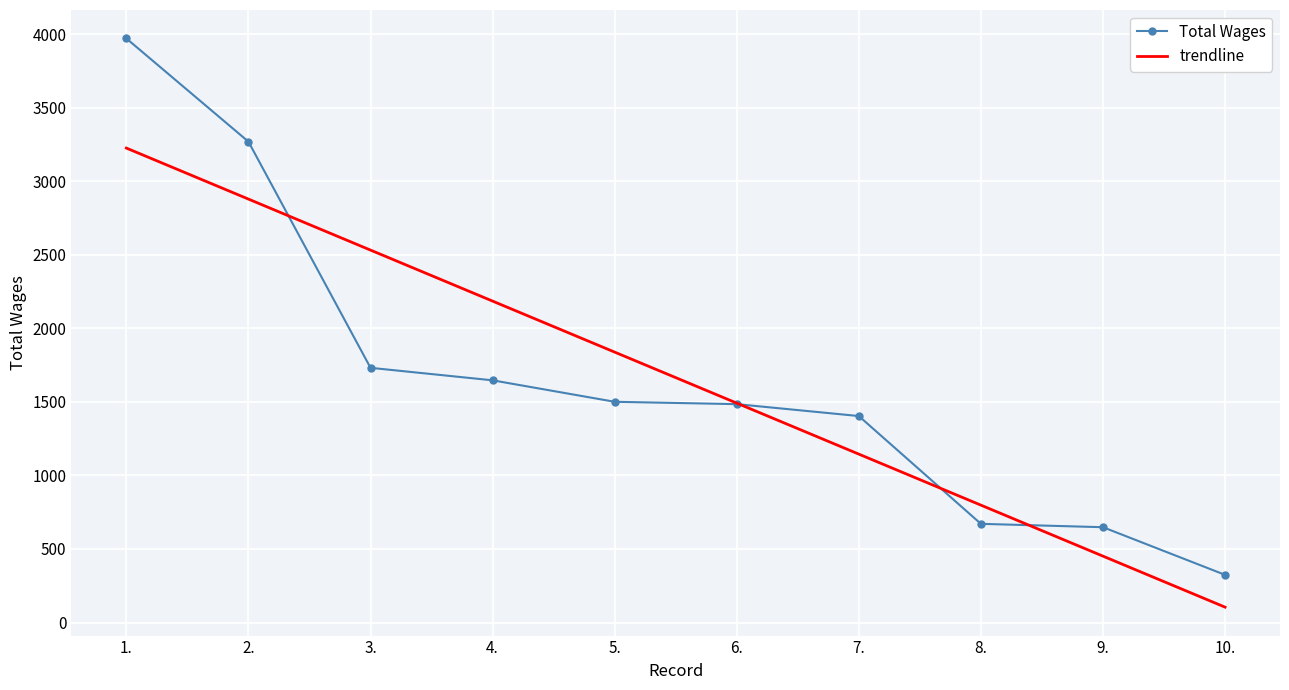

The value of Total Wages at 8. is 202.4. True or false?

False